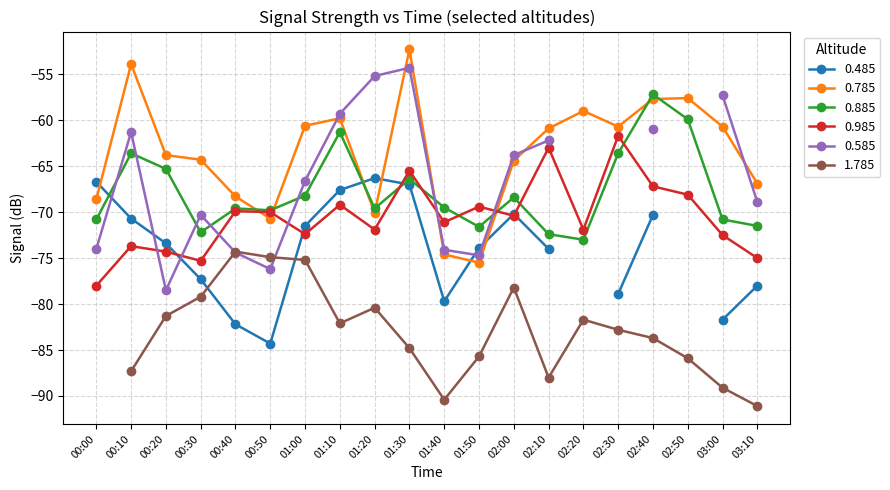

After their last crossing, which series has the higher values: 0.785 or 0.885?

0.785